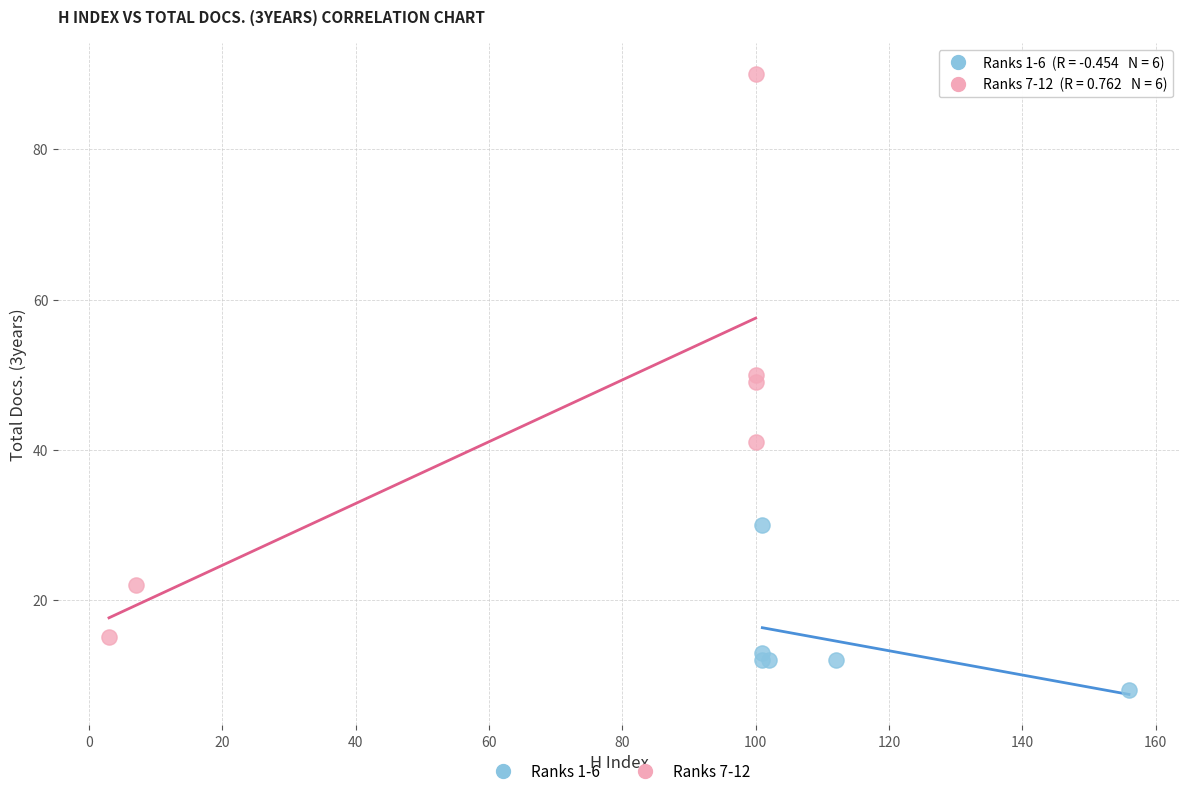

Which series contains the highest Y value?

Ranks 7-12